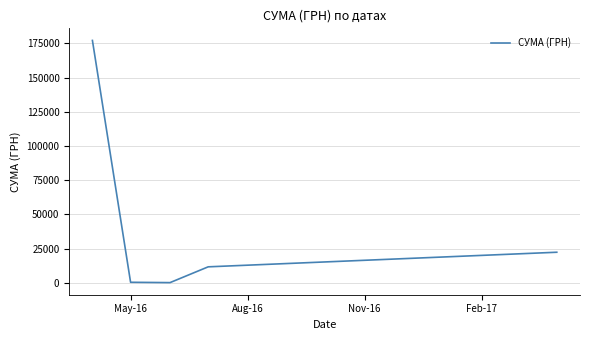

What is the maximum value shown in the chart?

177086.1